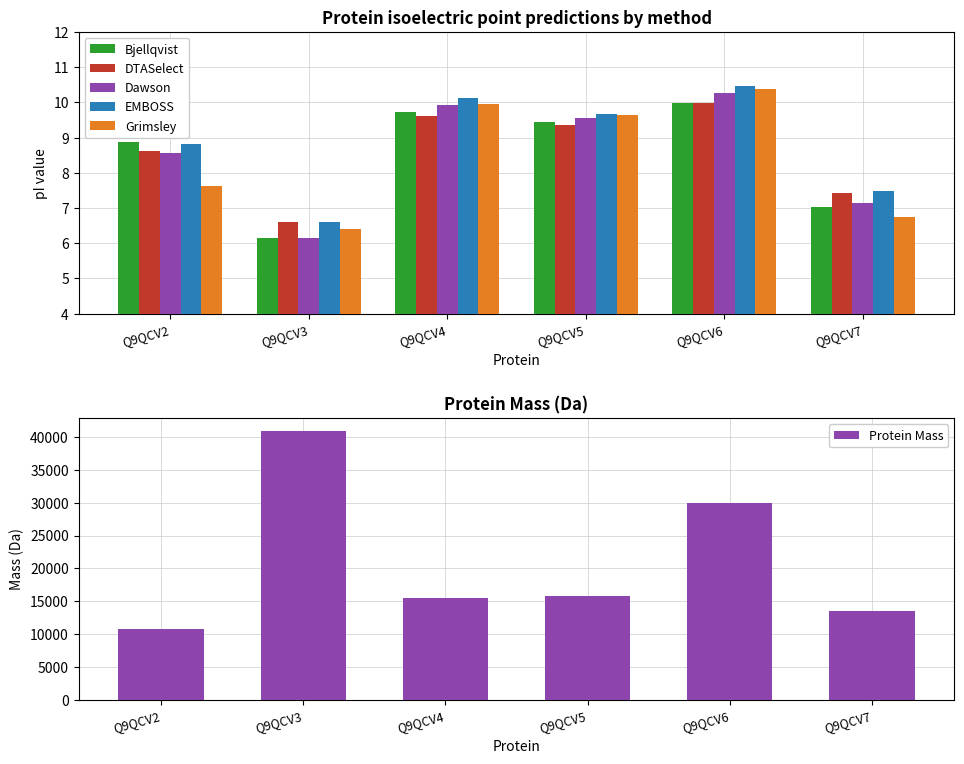

Between Q9QCV6 and Q9QCV4, which is larger?

Q9QCV6